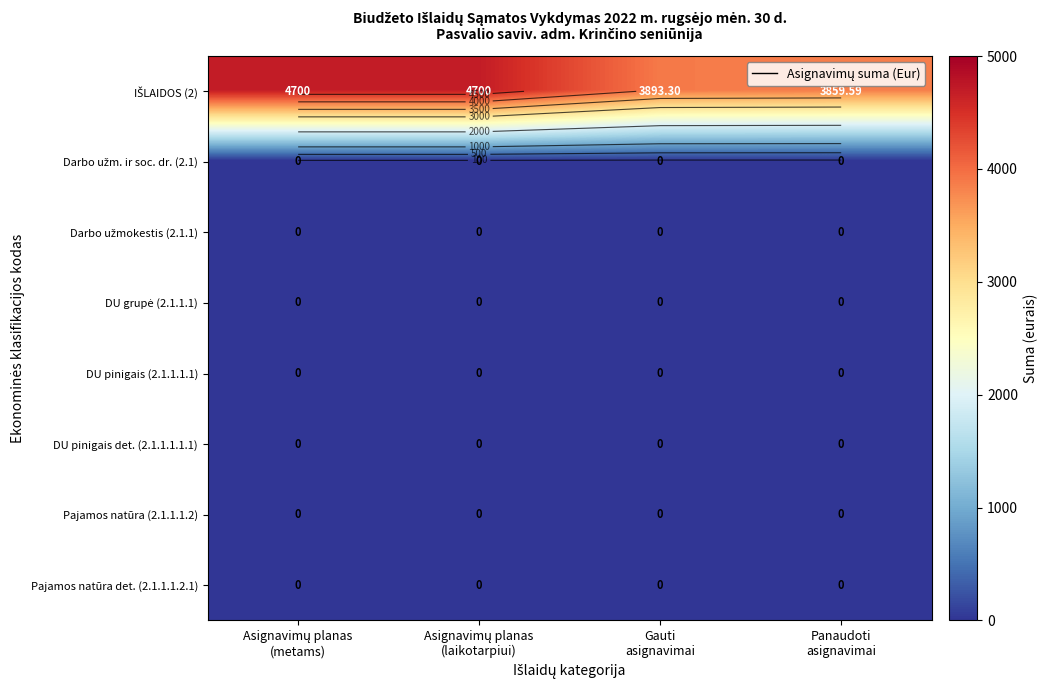

Which series changed the most between Asignavimų planas (metams) and Panaudoti asignavimai?

IŠLAIDOS (2)